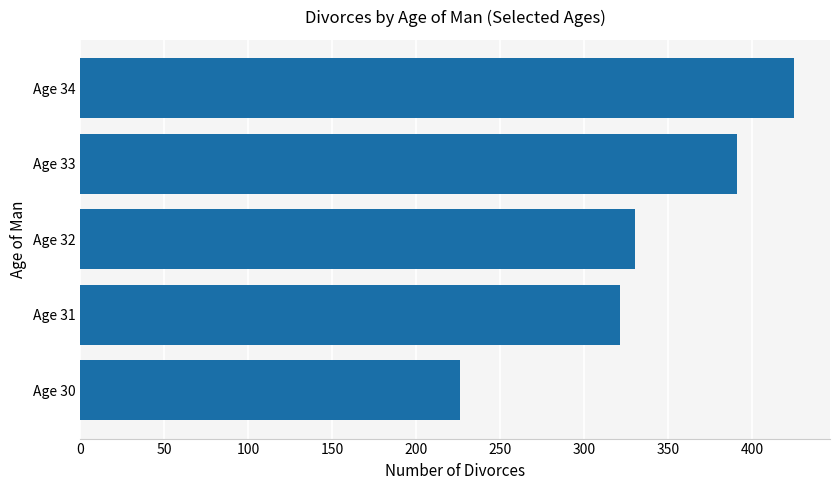

True or false: the data shows 663 at Age 33.

False